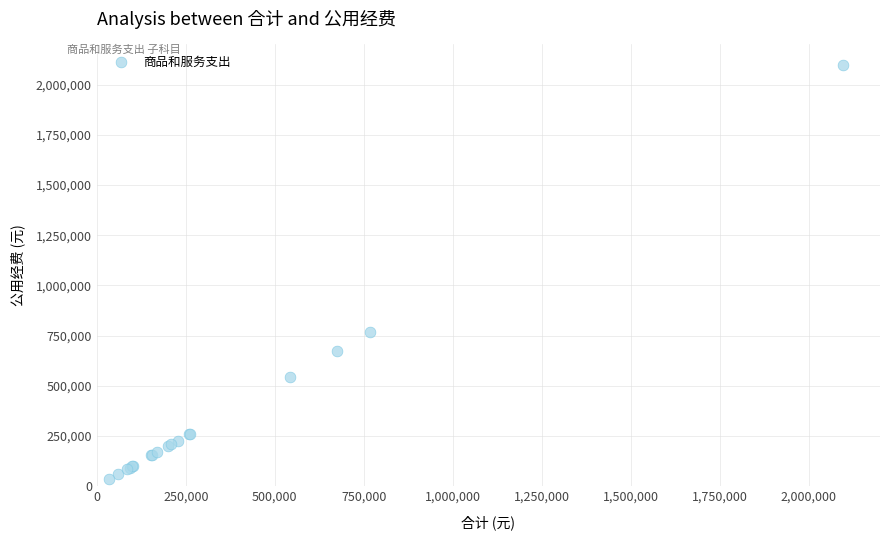

What Y value in the scatter plot is closest to 1065490?

768300